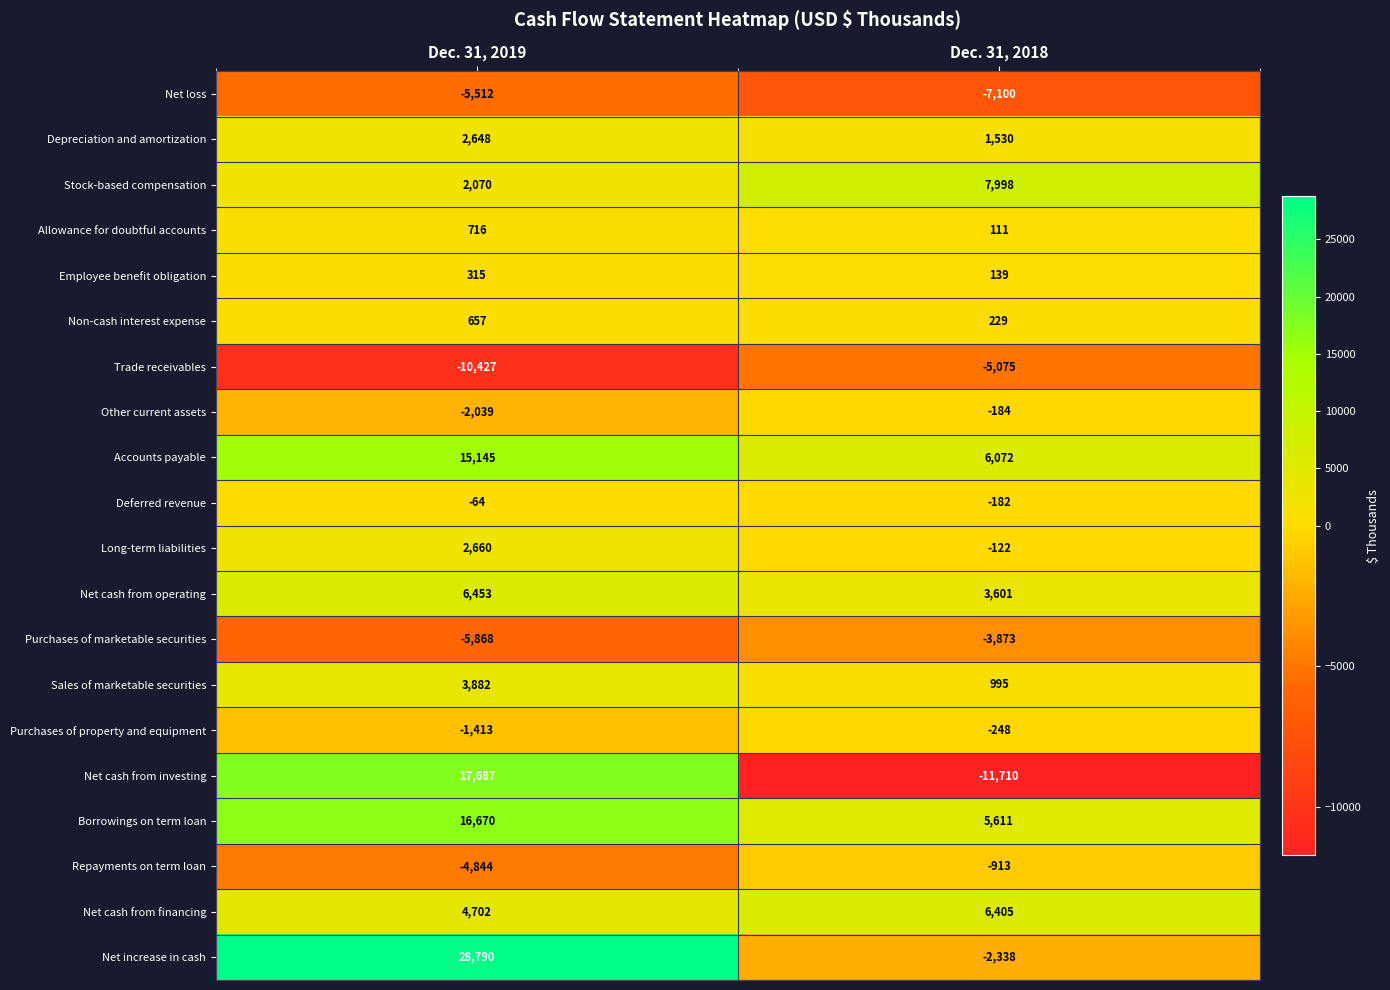

Rank the series at Dec. 31, 2019 from highest to lowest value.

Net increase in cash, Net cash from investing, Borrowings on term loan, Accounts payable, Net cash from operating, Net cash from financing, Sales of marketable securities, Long-term liabilities, Depreciation and amortization, Stock-based compensation, Allowance for doubtful accounts, Non-cash interest expense, Employee benefit obligation, Deferred revenue, Purchases of property and equipment, Other current assets, Repayments on term loan, Net loss, Purchases of marketable securities, Trade receivables